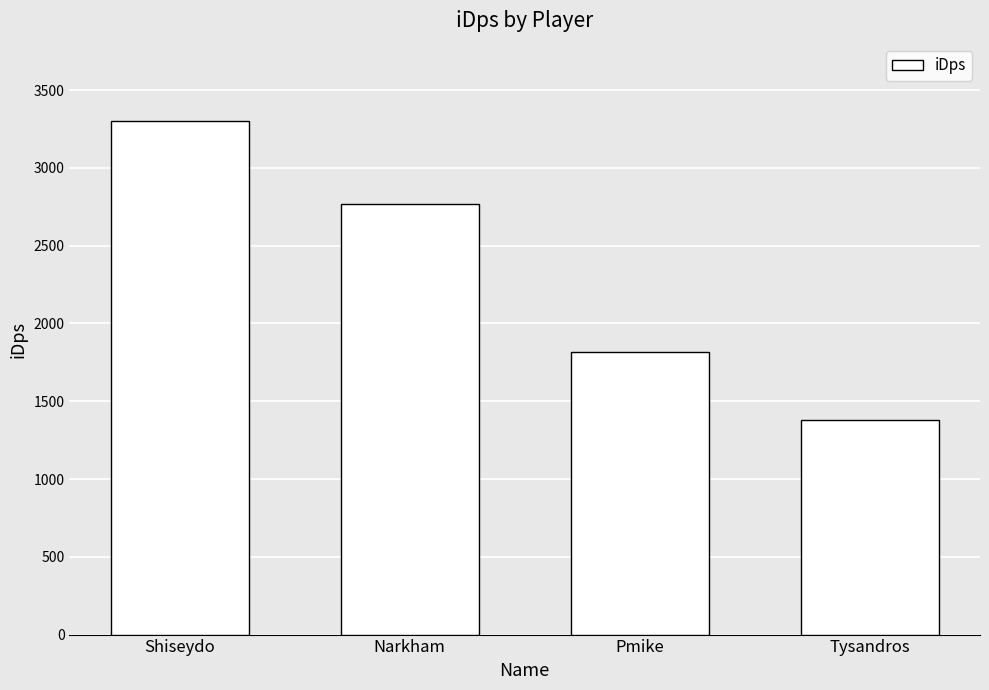

What is the difference between the maximum and minimum values?

1921.2